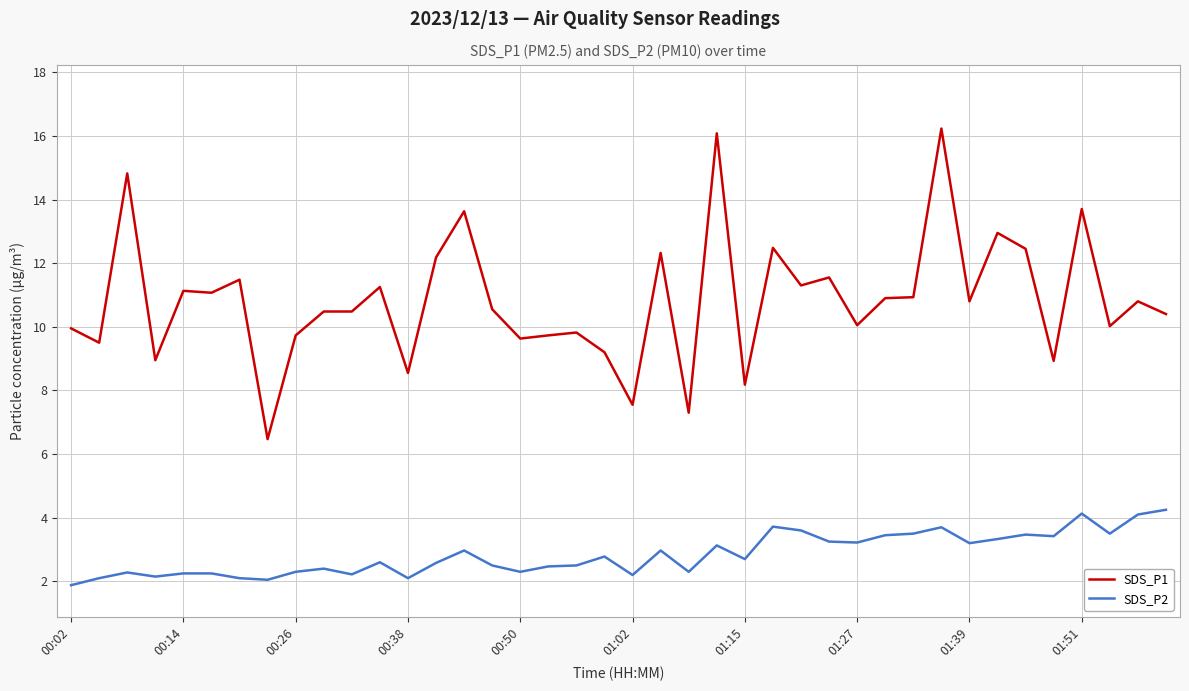

Which series has the largest total across all categories?

SDS_P1